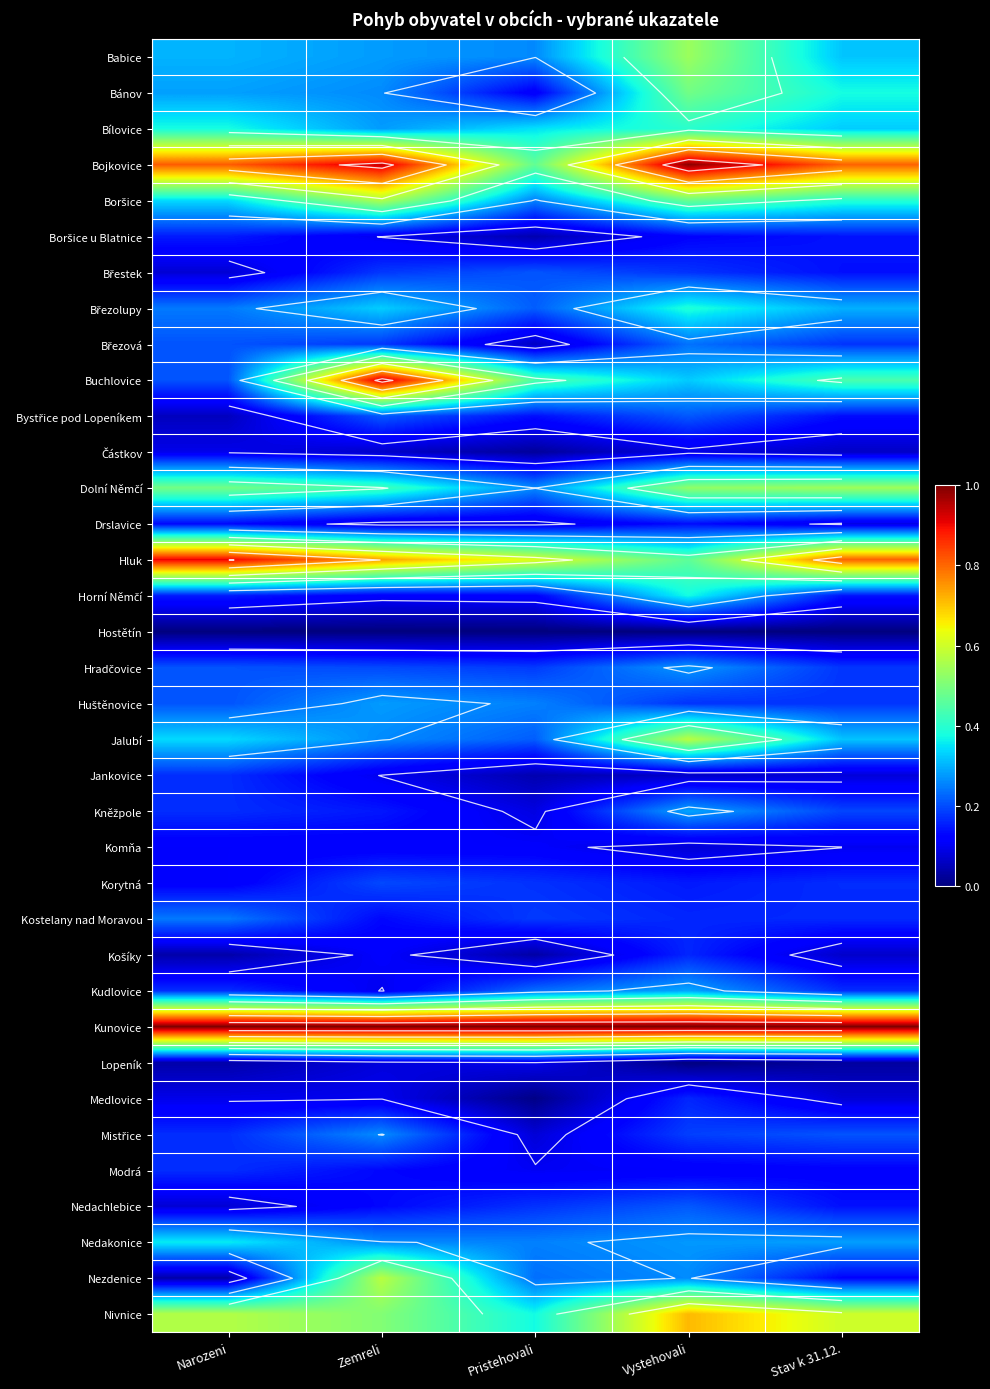

What is the total value across all series at Vystehovali?

11.1